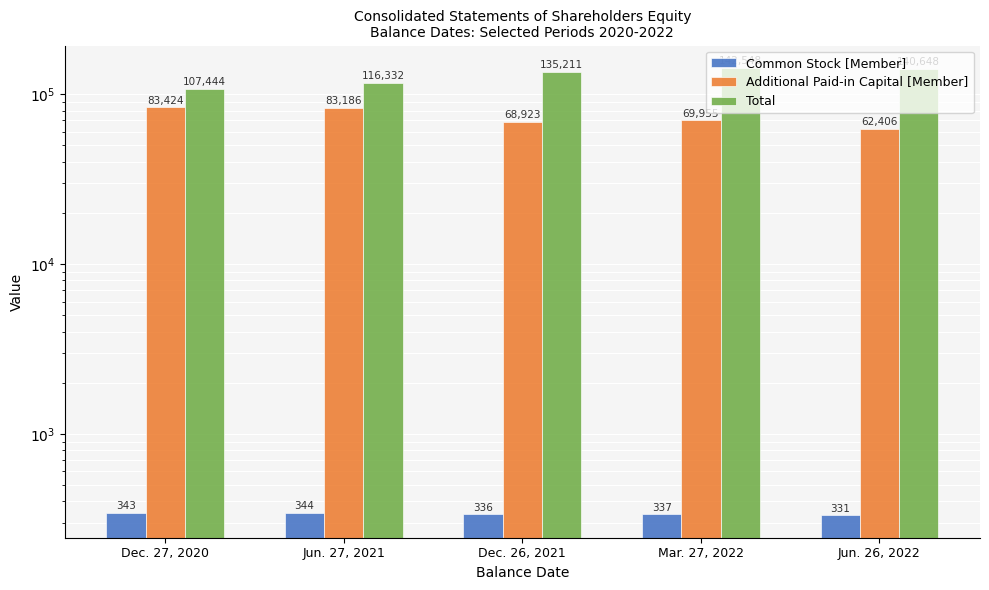

Which series has the largest total across all categories?

Total